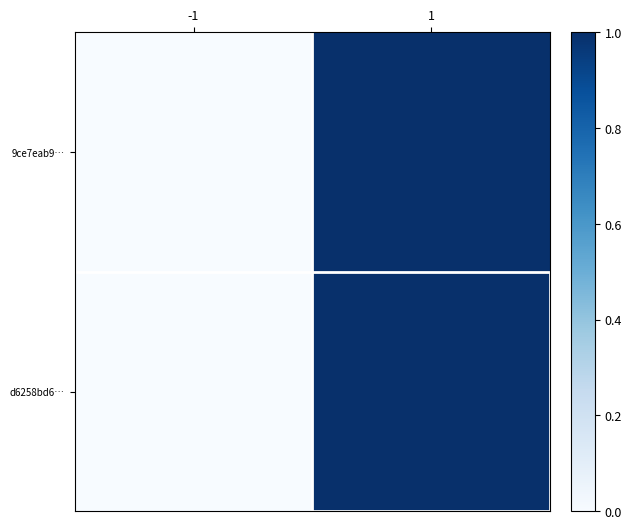

Reading right to left, extract all data points from this chart.

9ce7eab9…: 1=1.0	-1=0.0
d6258bd6…: 1=1.0	-1=0.0